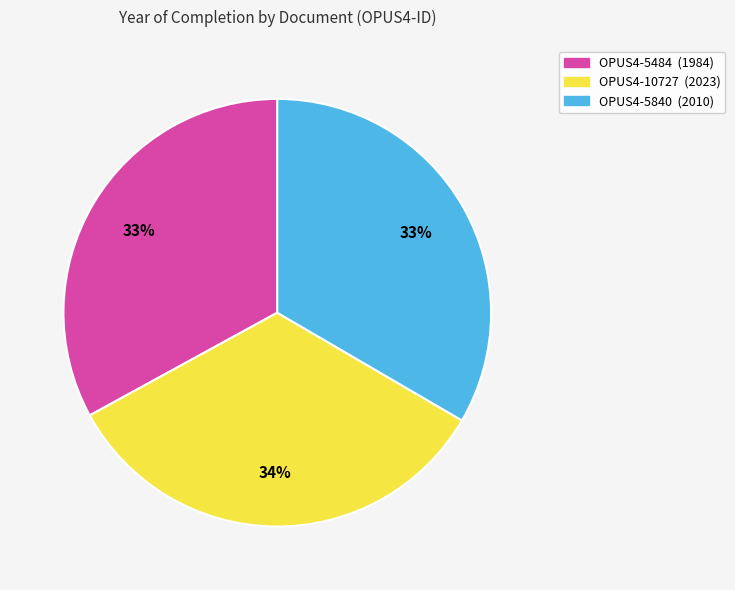

Does OPUS4-10727 represent more than half of the total?

No